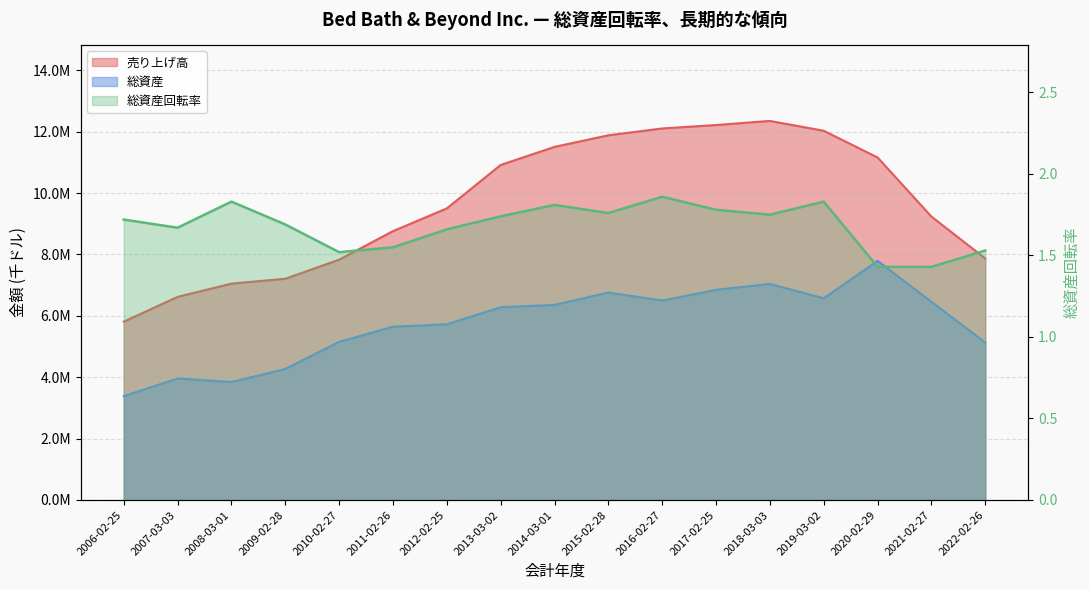

What is the difference between the maximum and minimum values in the 総資産 series?

4408375.0